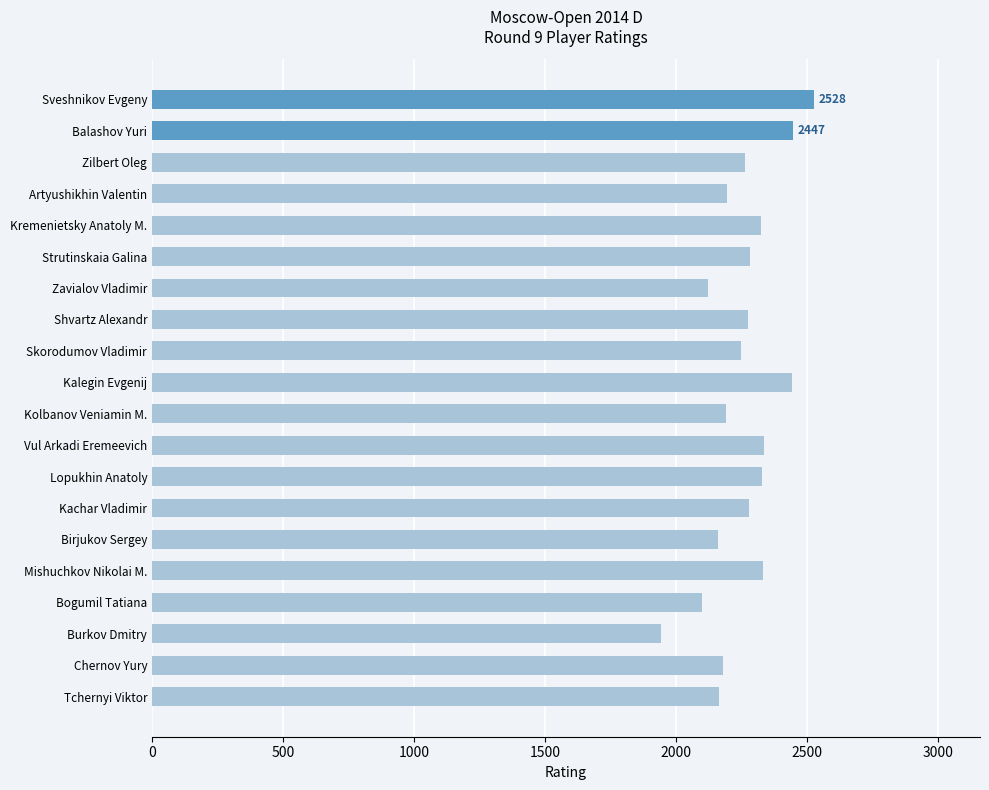

Is it true that the value at Birjukov Sergey is 2159?

True